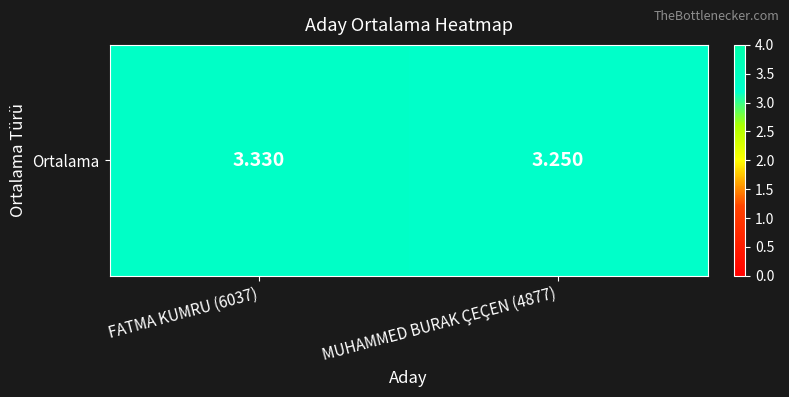

What is the minimum value shown in the chart?

3.2